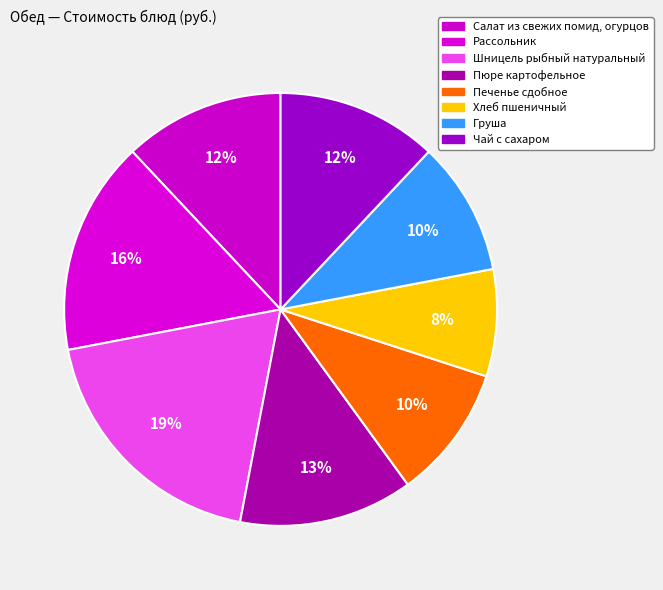

To the nearest percent, what percentage of the pie is Хлеб пшеничный?

8%